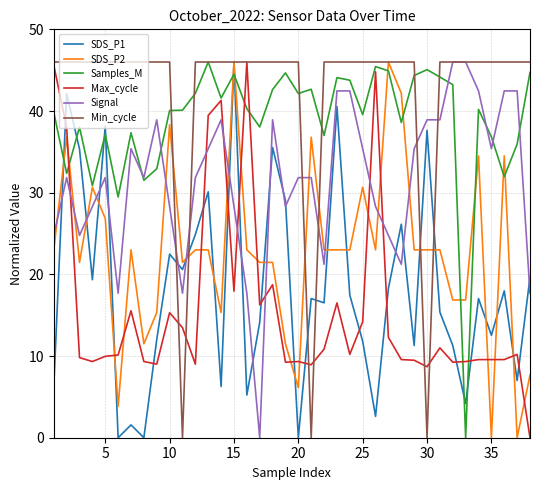

How many times do Max_cycle and SDS_P1 cross each other?

15